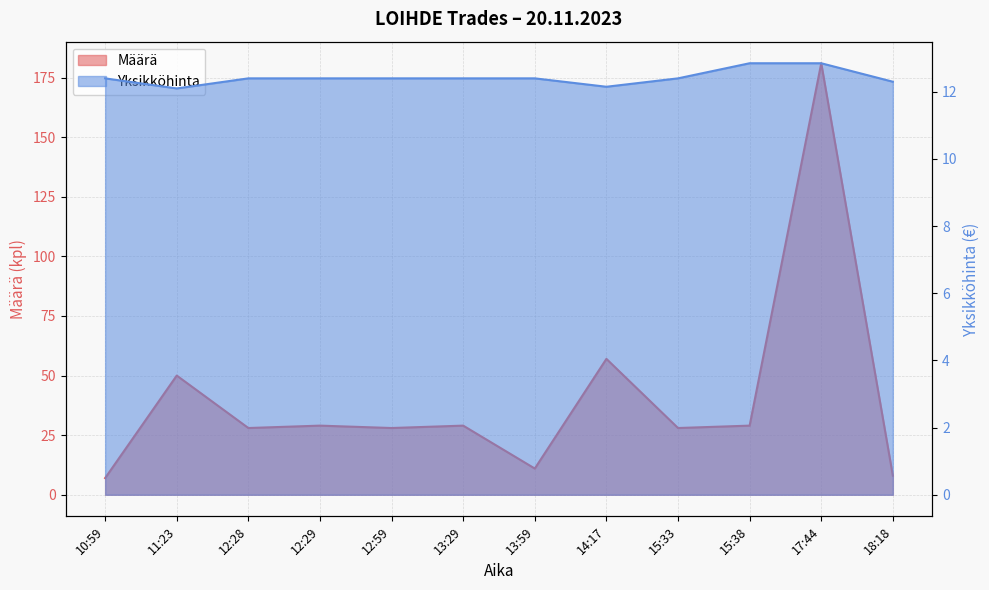

Read the Yksikköhinta value at 17:44.

12.8